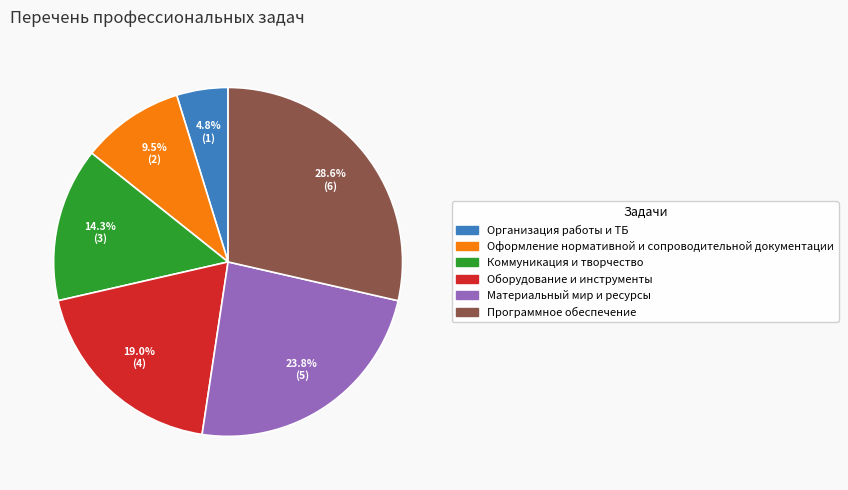

What portion of the pie excludes Программное обеспечение?

71.4%